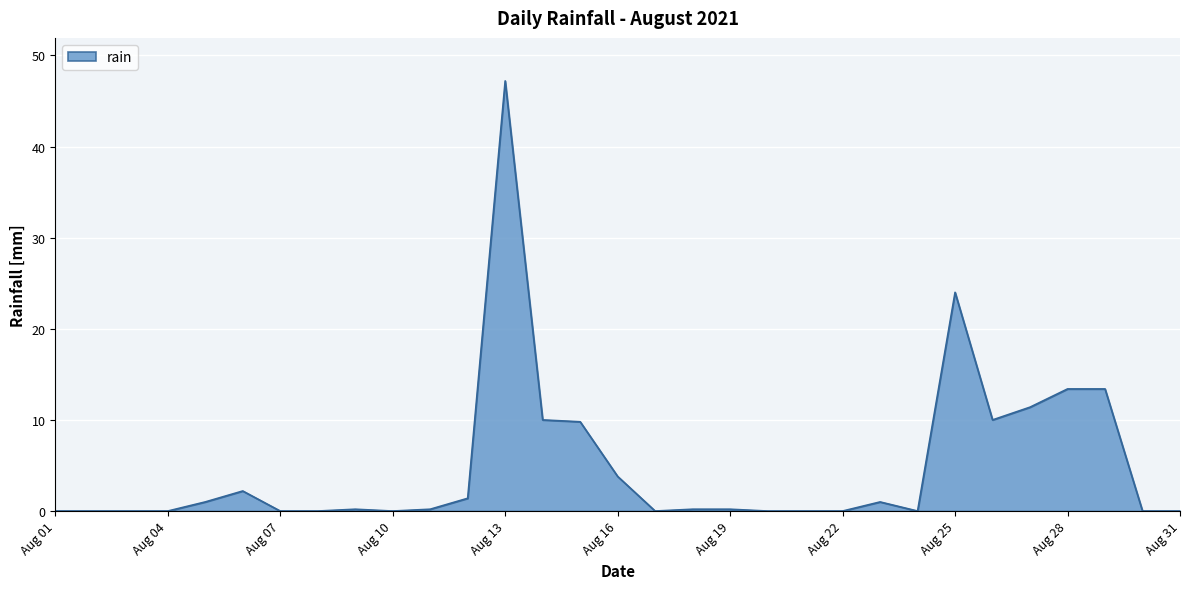

What is the difference between the maximum and minimum values?

47.2